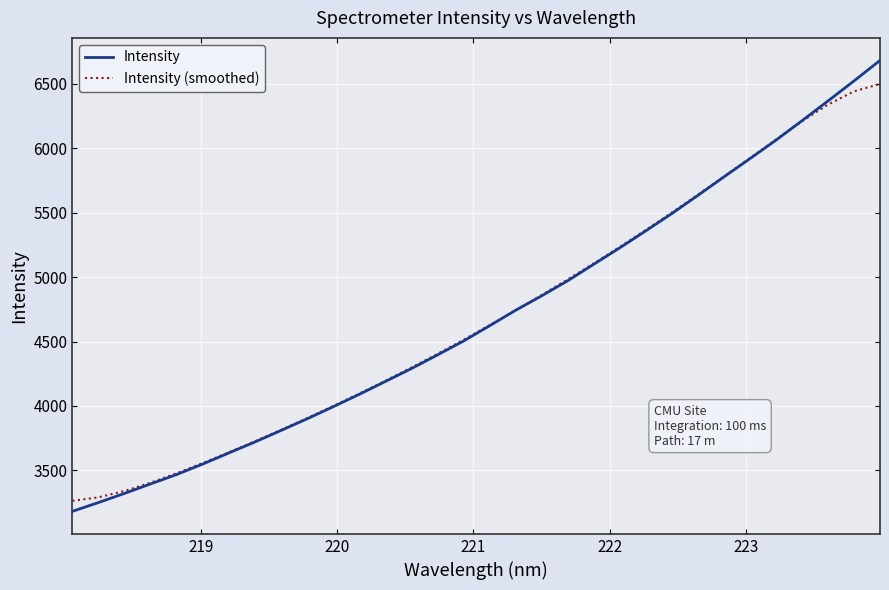

What is the minimum value shown in the chart?

3182.2